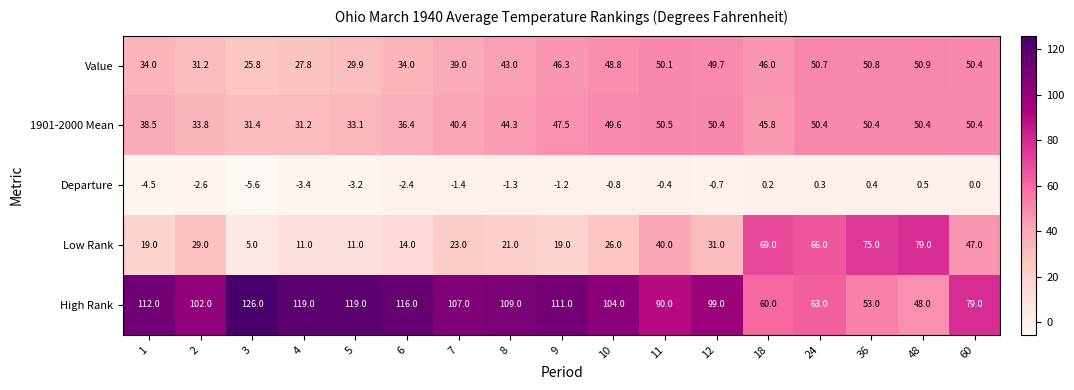

At 10, list the series in order from largest to smallest.

High Rank, 1901-2000 Mean, Value, Low Rank, Departure